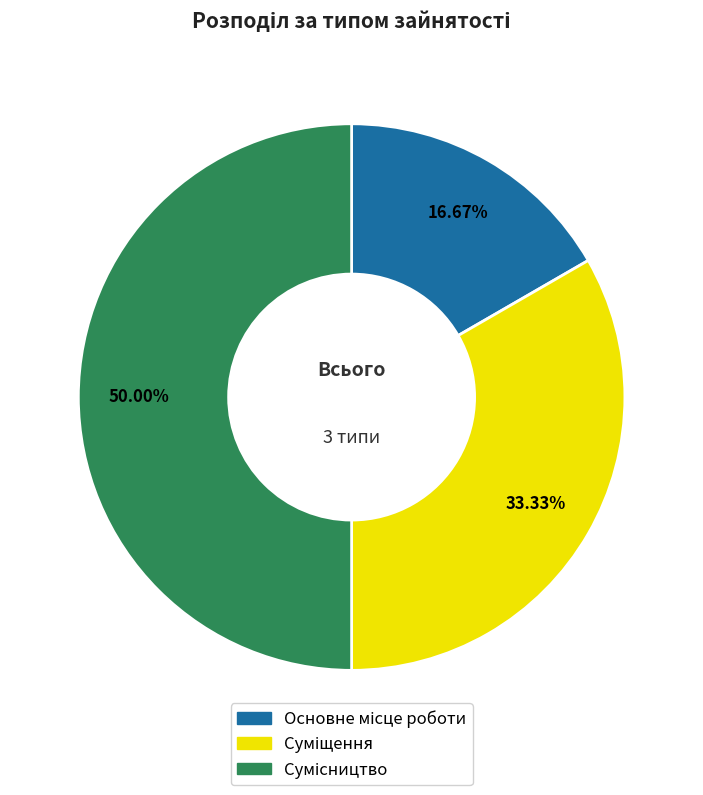

How many segments does this pie chart have?

3